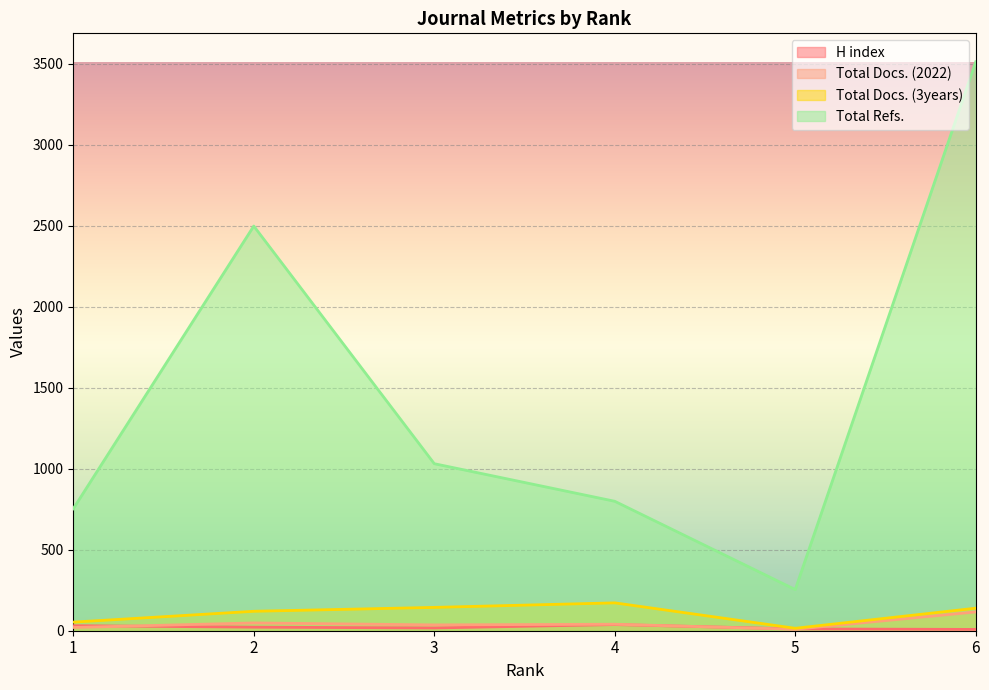

Read the Total Docs. (3years) value at 6.

139